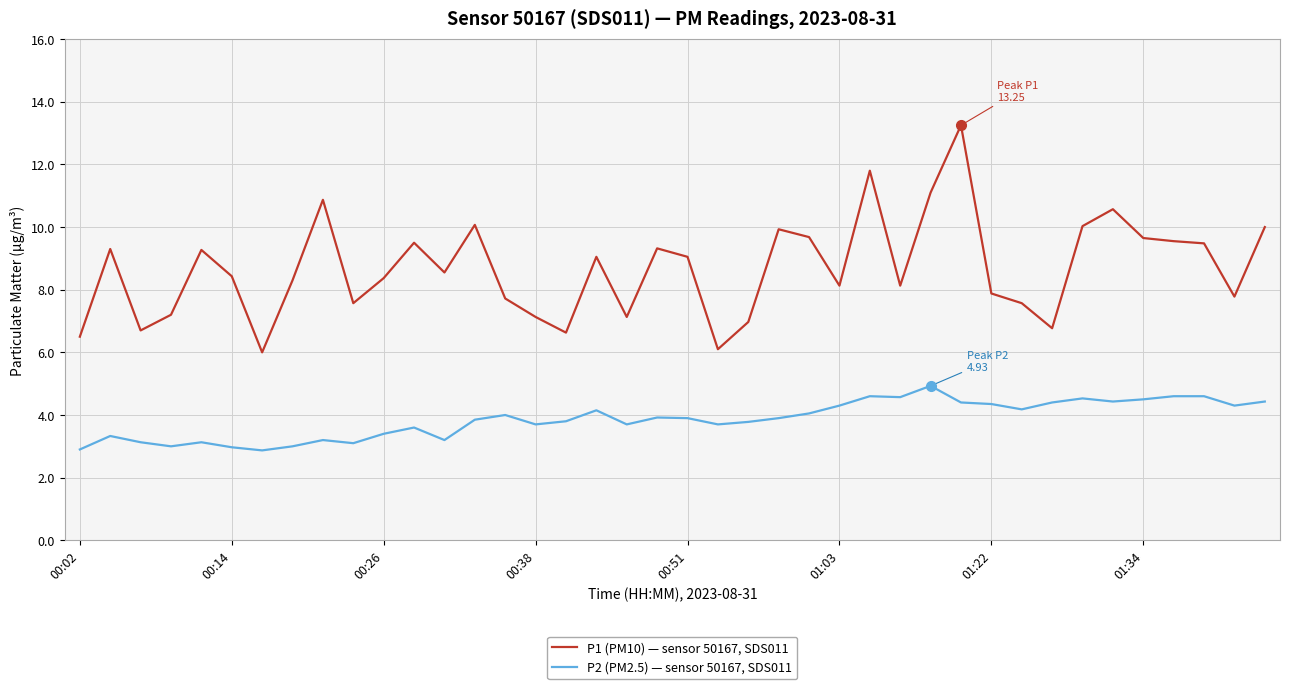

Rank the series by their average value, from lowest to highest.

P2 (PM2.5) — sensor 50167, SDS011, P1 (PM10) — sensor 50167, SDS011